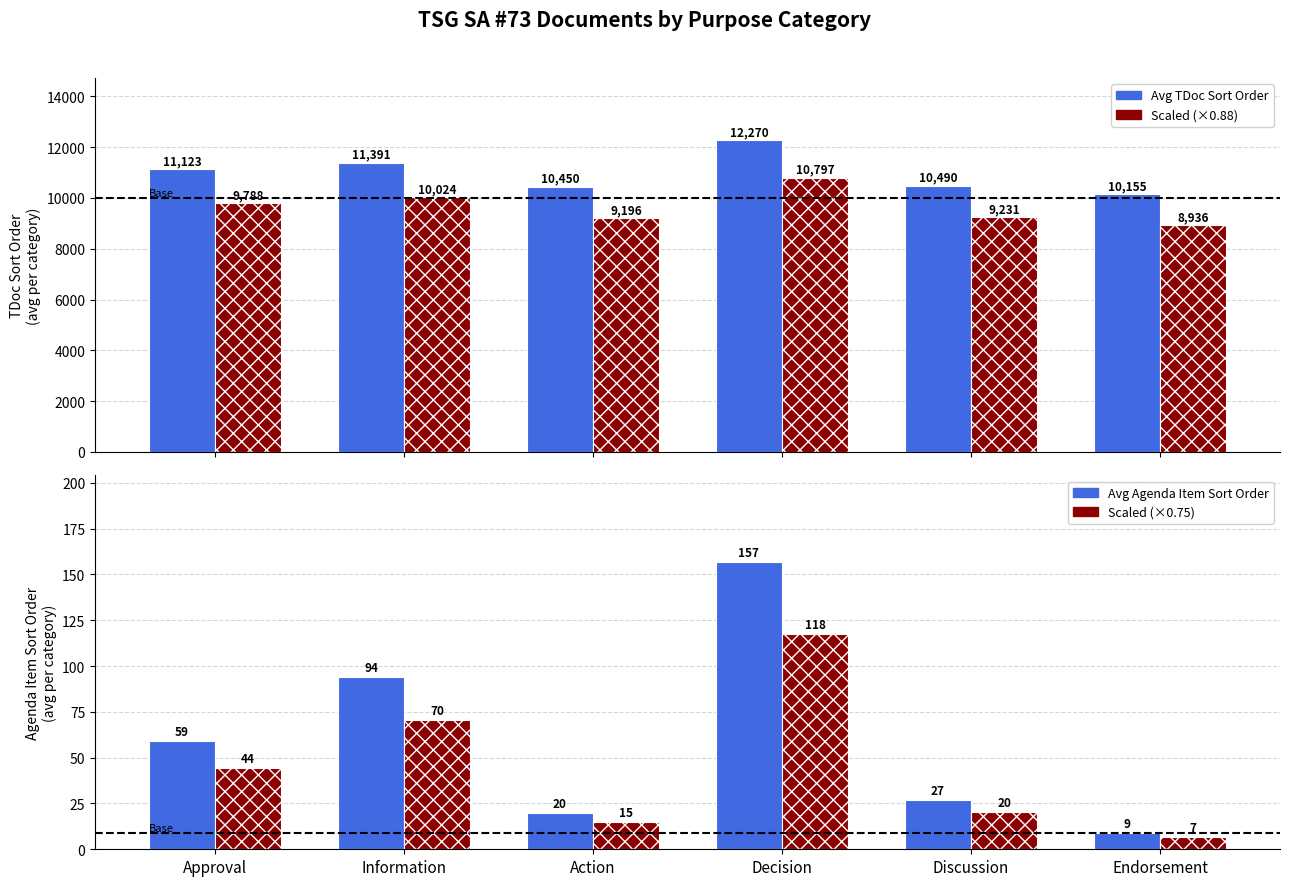

How many values in the Avg TDoc Sort Order series are below 11123?

3